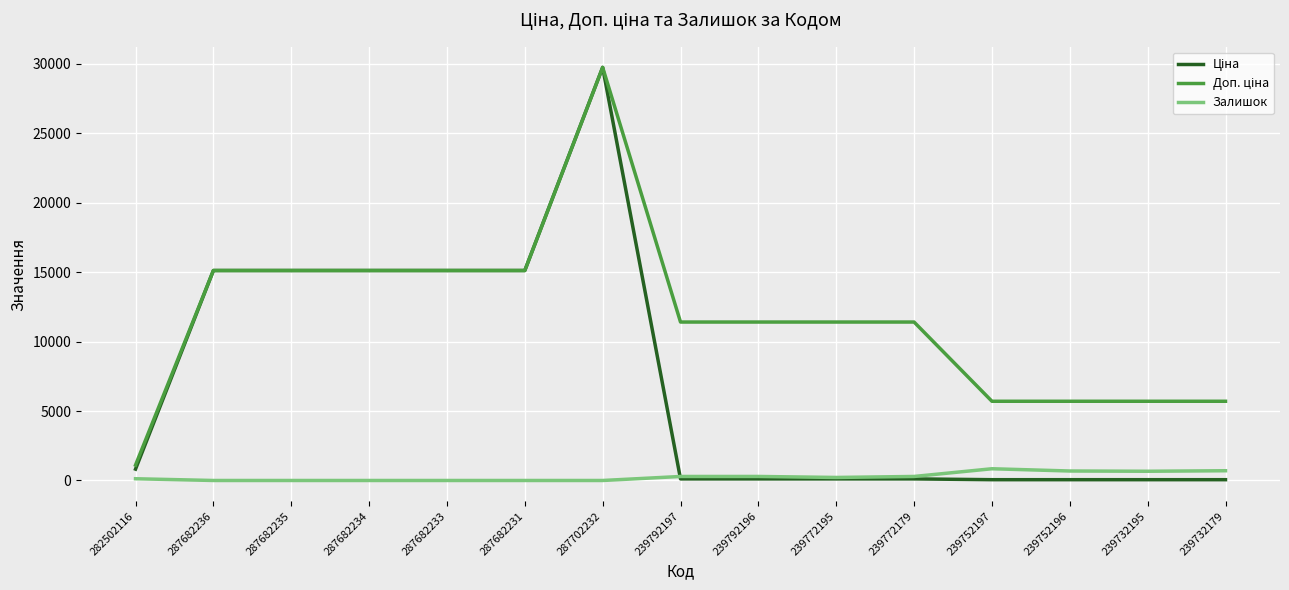

At which category is the sum across all series the highest?

287702232